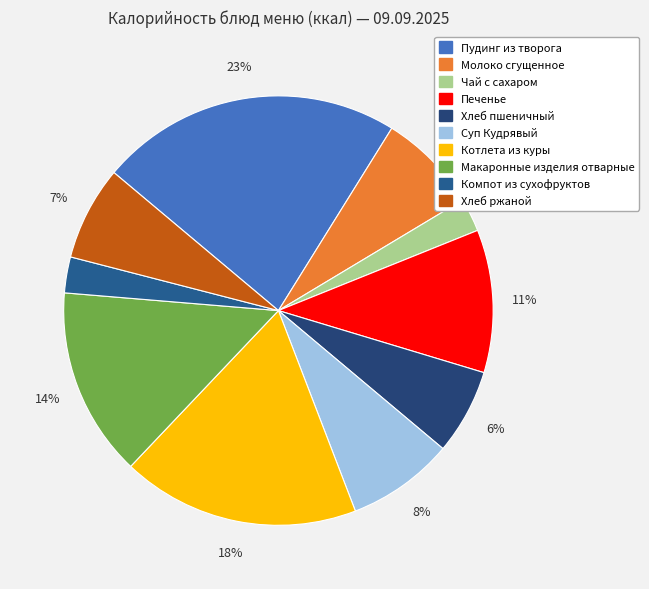

Is it true that Молоко сгущенное is 19% of the pie?

False